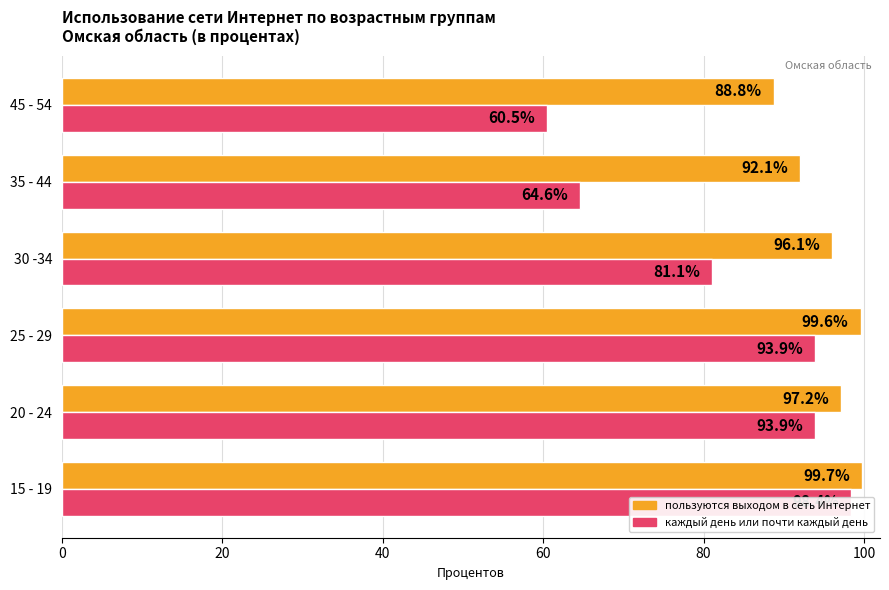

List the series in order of their peak value, lowest first.

каждый день или почти каждый день, пользуются выходом в сеть Интернет